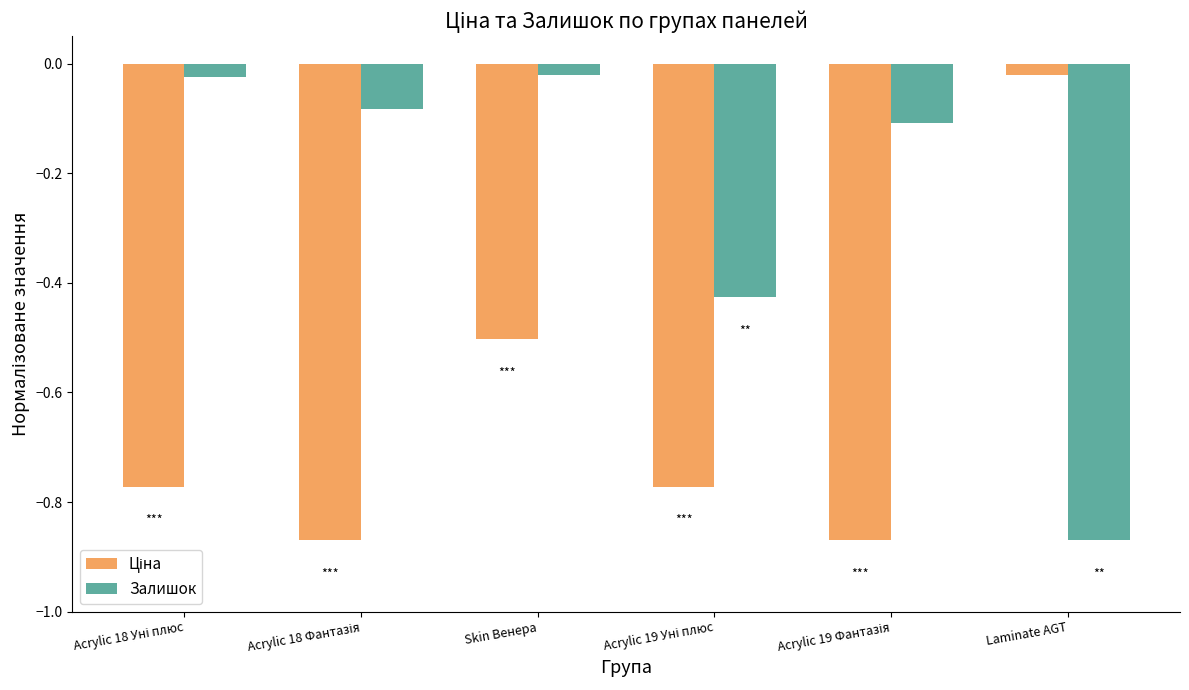

Which series has the largest total across all categories?

Залишок